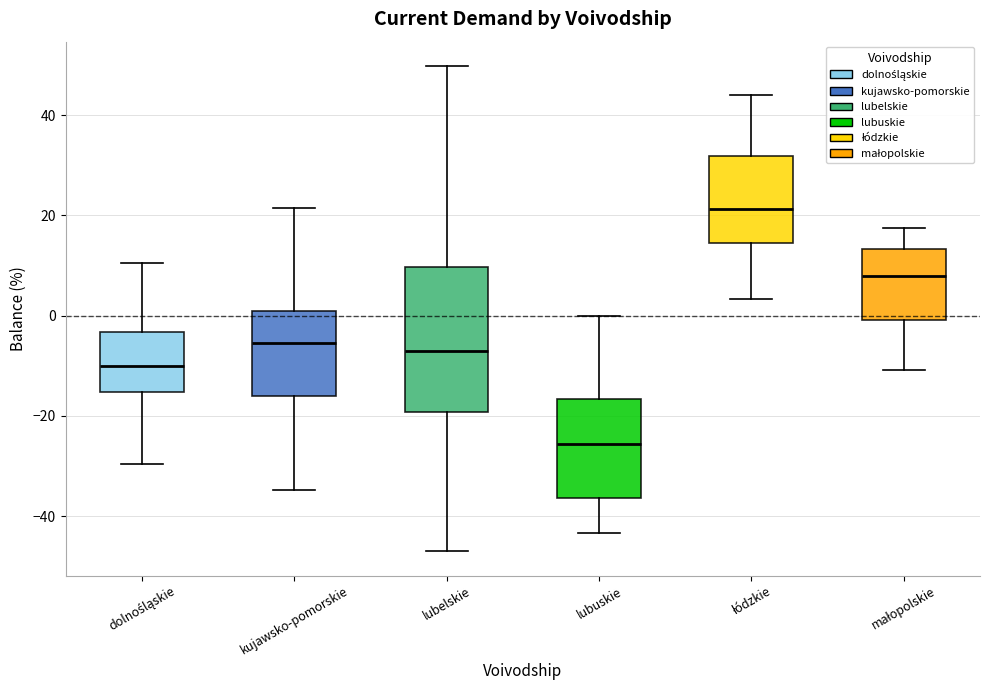

Comparing the boxes themselves (not the whiskers), which one is the tallest?

lubelskie